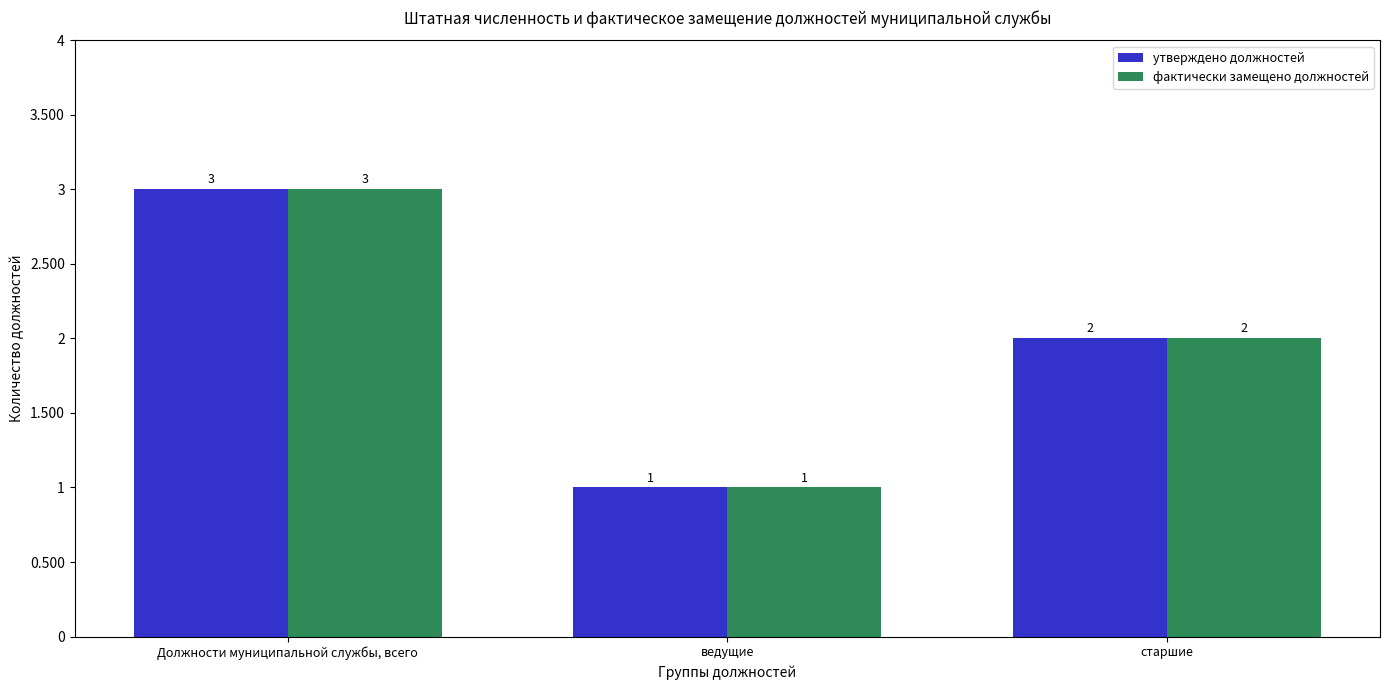

Does the chart contain stacked bars?

No